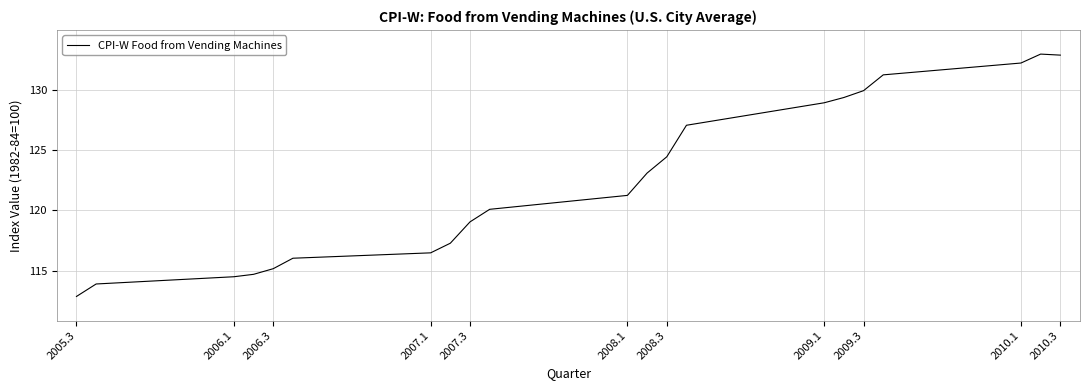

True or false: the data has more than 2 interior local peaks.

False